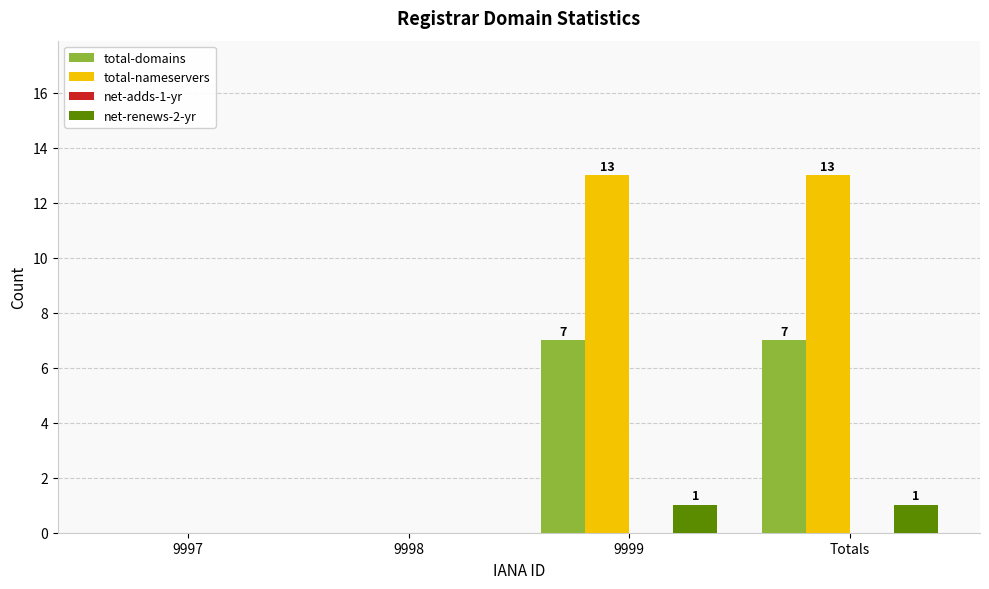

What is the highest value of the total-domains series?

7